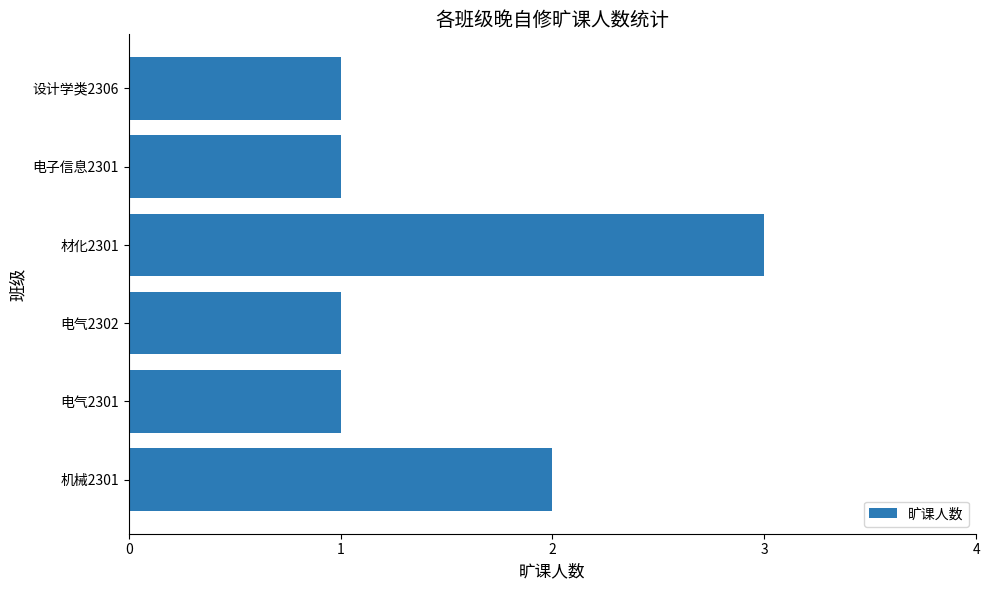

What is the ratio of the value at 设计学类2306 to the value at 电气2302?

1.0